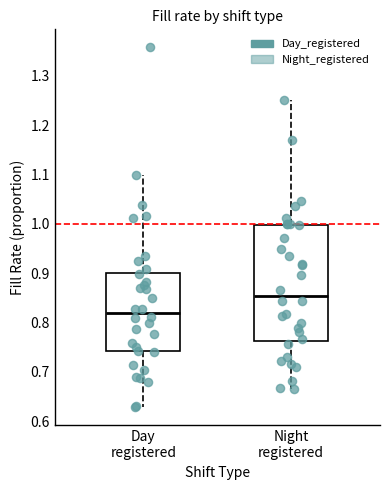

Where does the lower whisker of the box for Day registered end on the y-axis? The values are not printed on the chart, so give them approximately, as read against the axis.

0.63